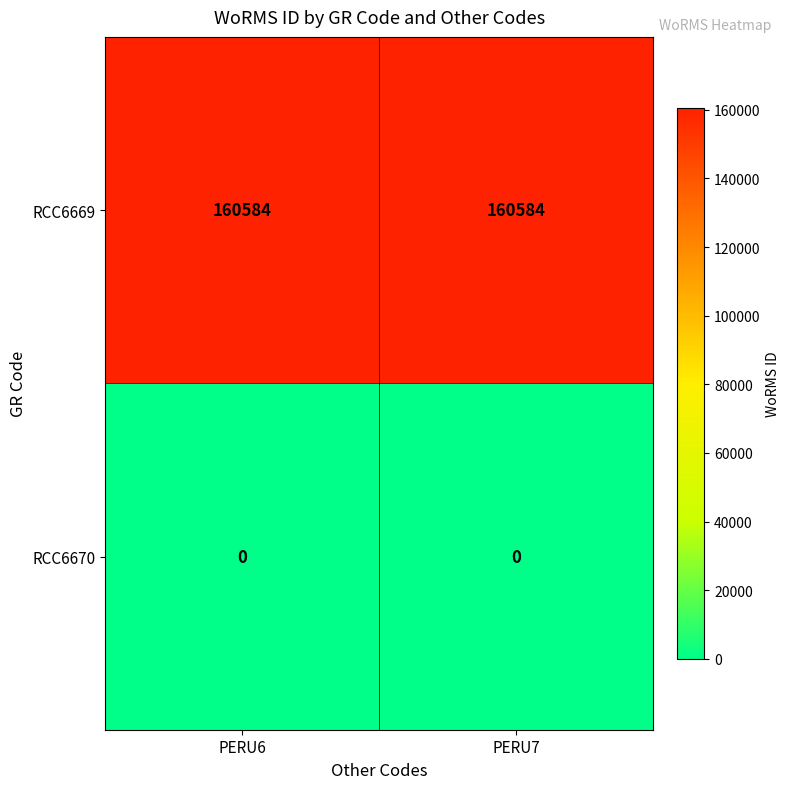

What is the highest value of the RCC6669 series?

160584